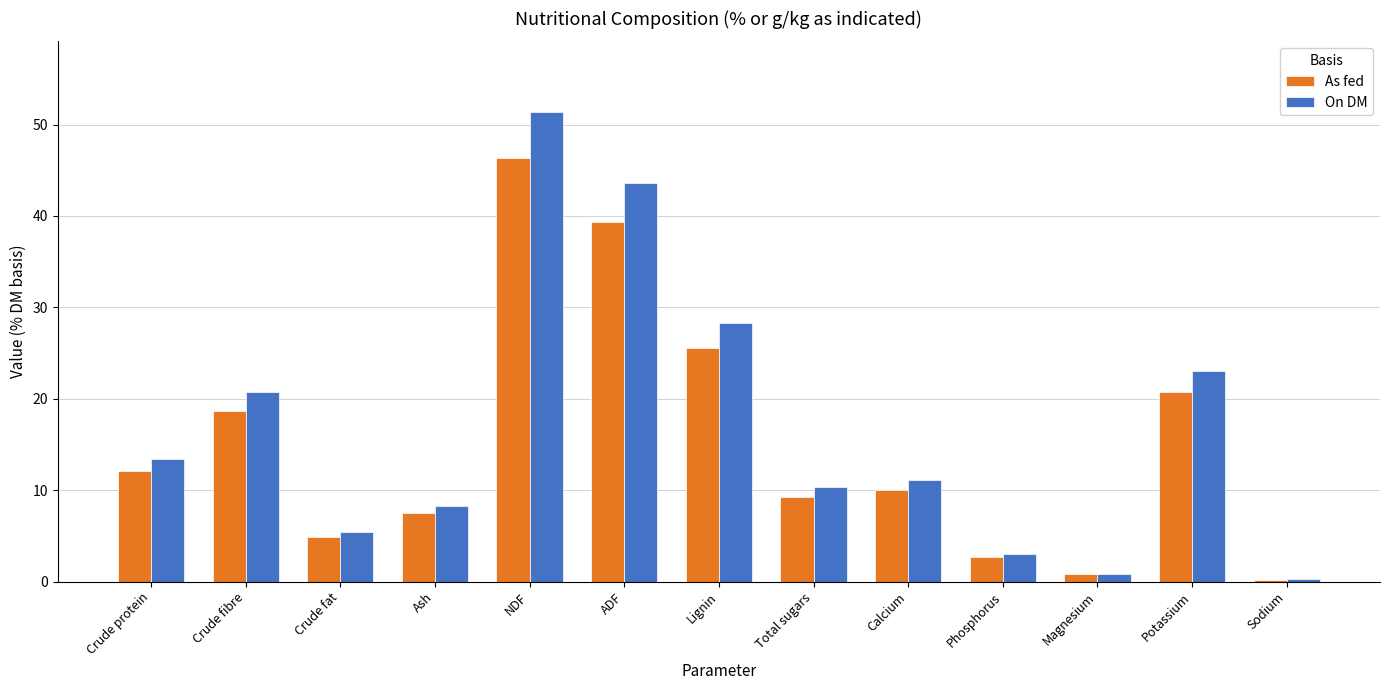

What is the maximum value shown in the chart?

51.4